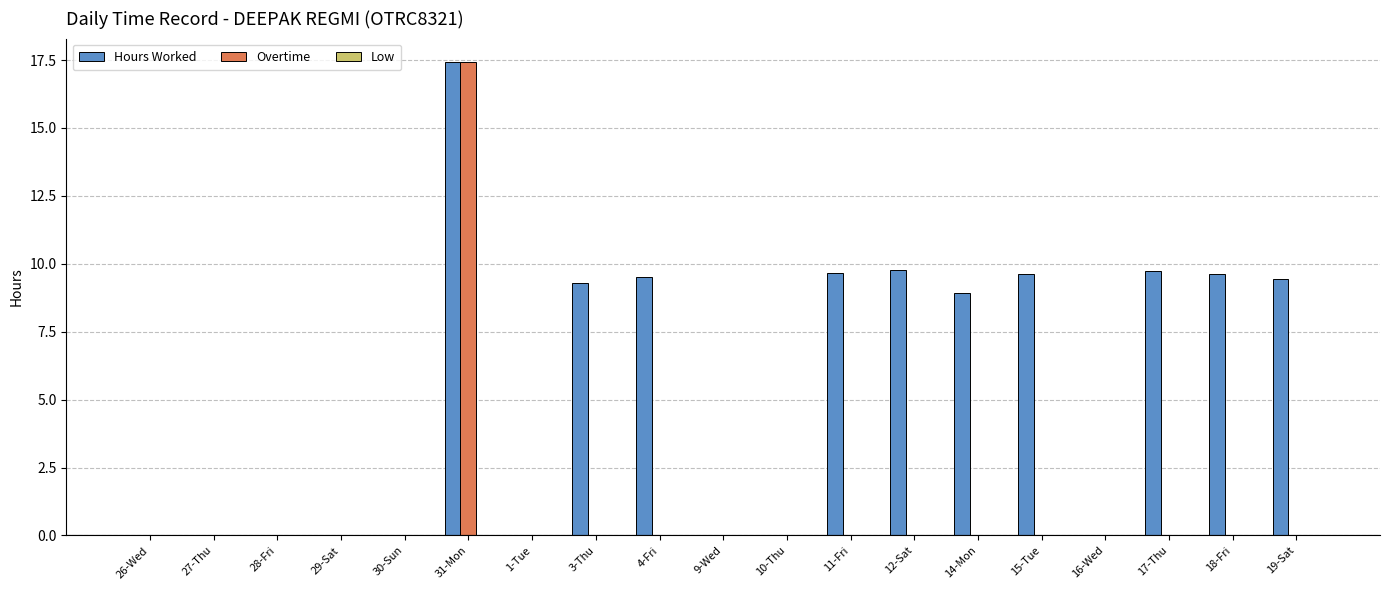

The value of Overtime at 17-Thu is 0.0. True or false?

True